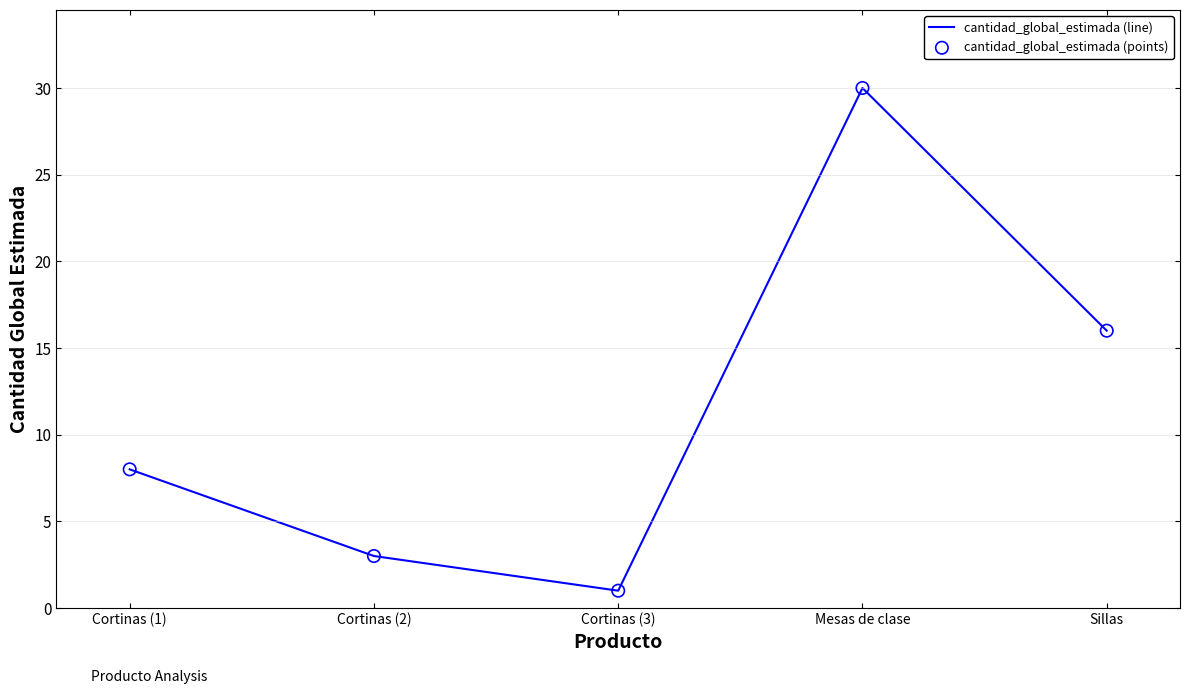

Between Cortinas (3) and Sillas, which is larger?

Sillas